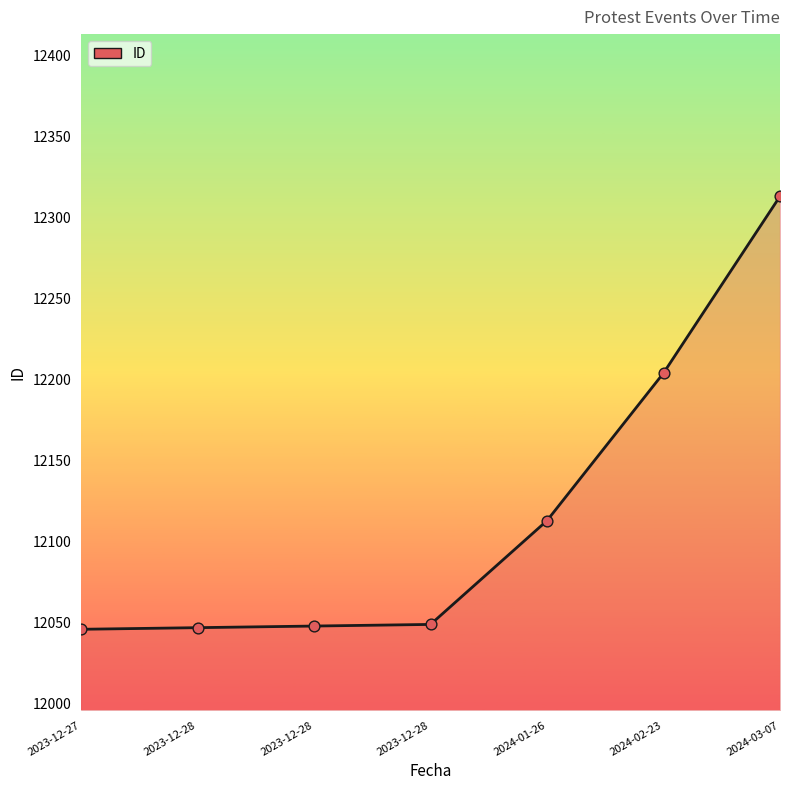

How many lines are shown in the chart?

1